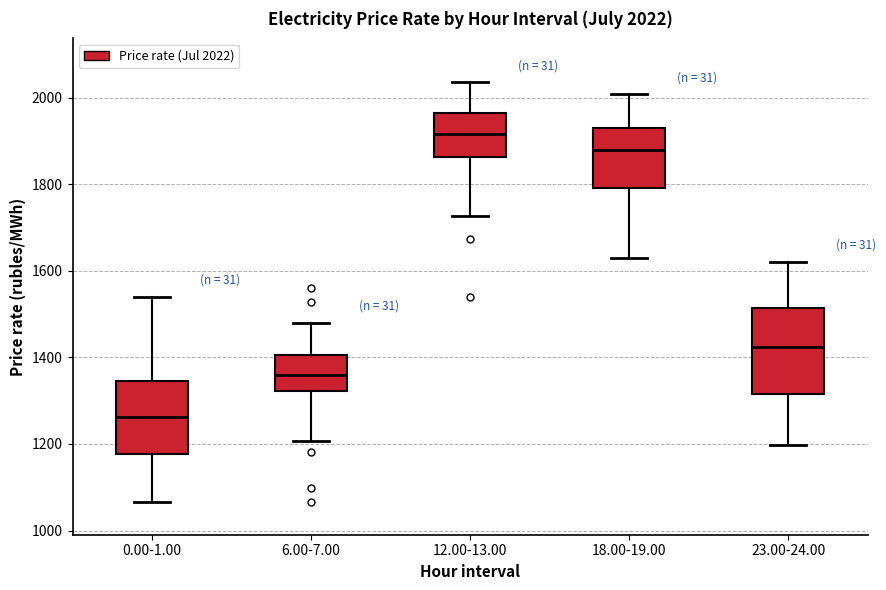

Comparing the boxes themselves (not the whiskers), which one is the tallest?

23.00-24.00